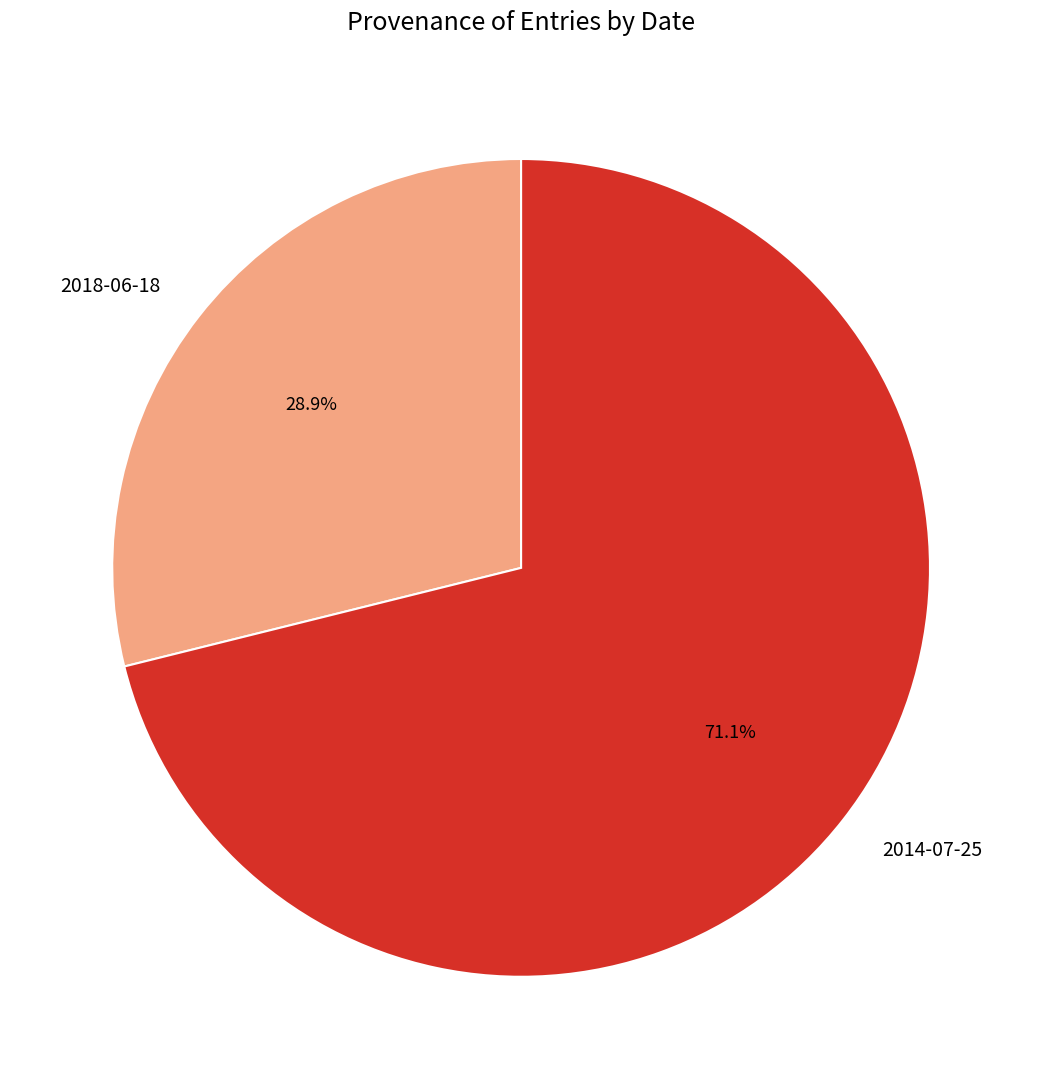

Rank the categories by value from lowest to highest.

2018-06-18, 2014-07-25